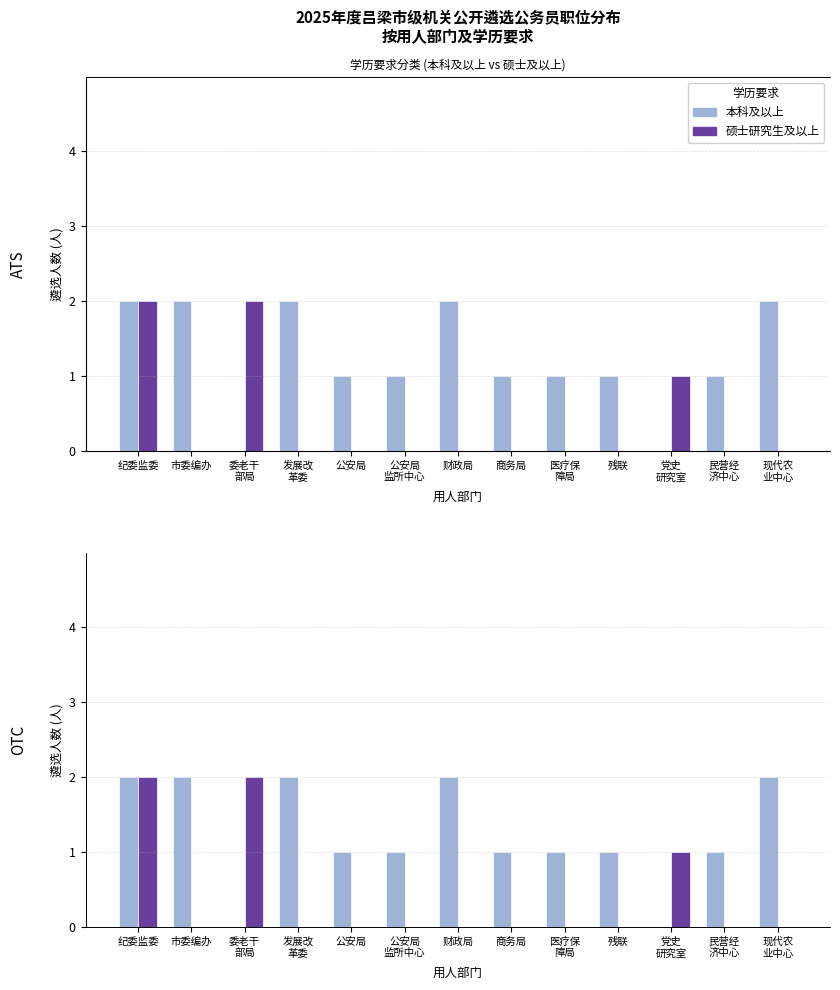

The value of 本科及以上 at 市委编办 is 1. True or false?

False